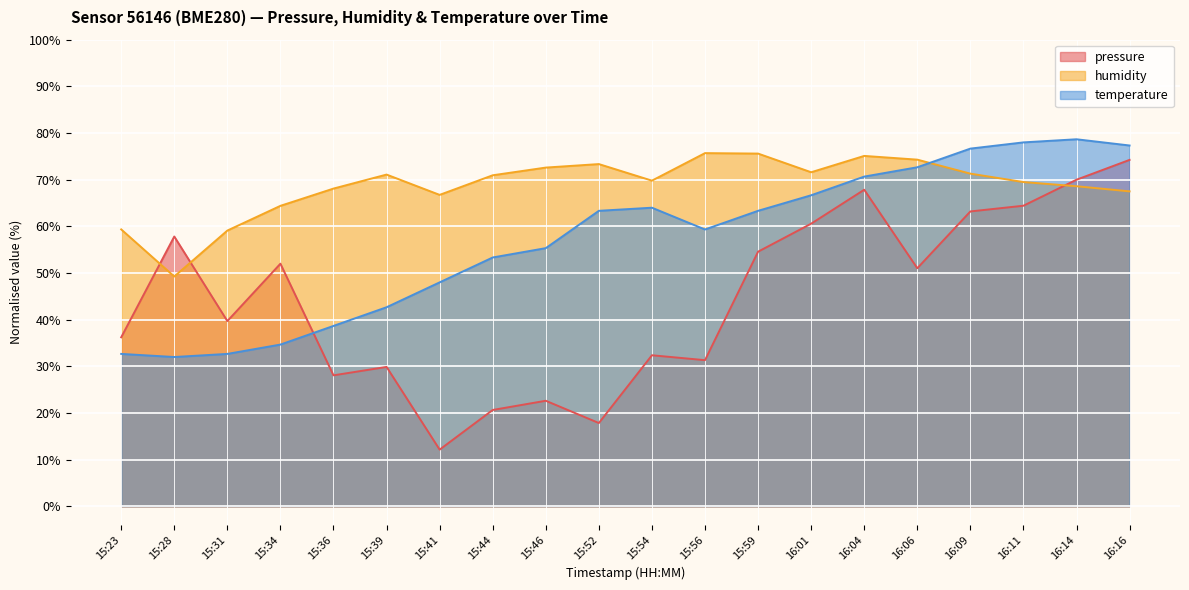

What is the average value of the temperature series?

57.0